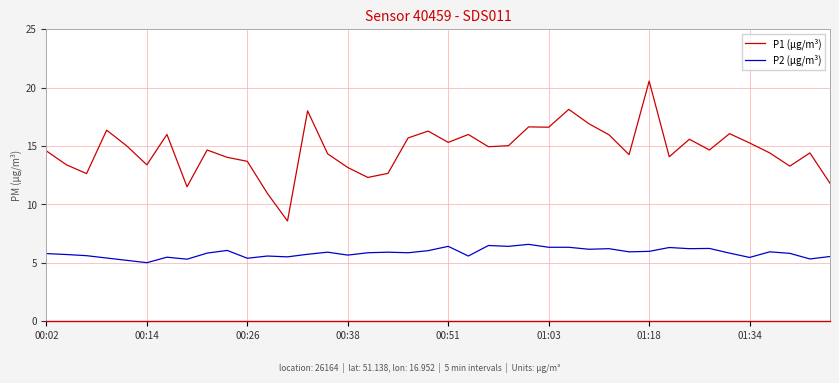

Which series has the largest total across all categories?

P1 (µg/m³)